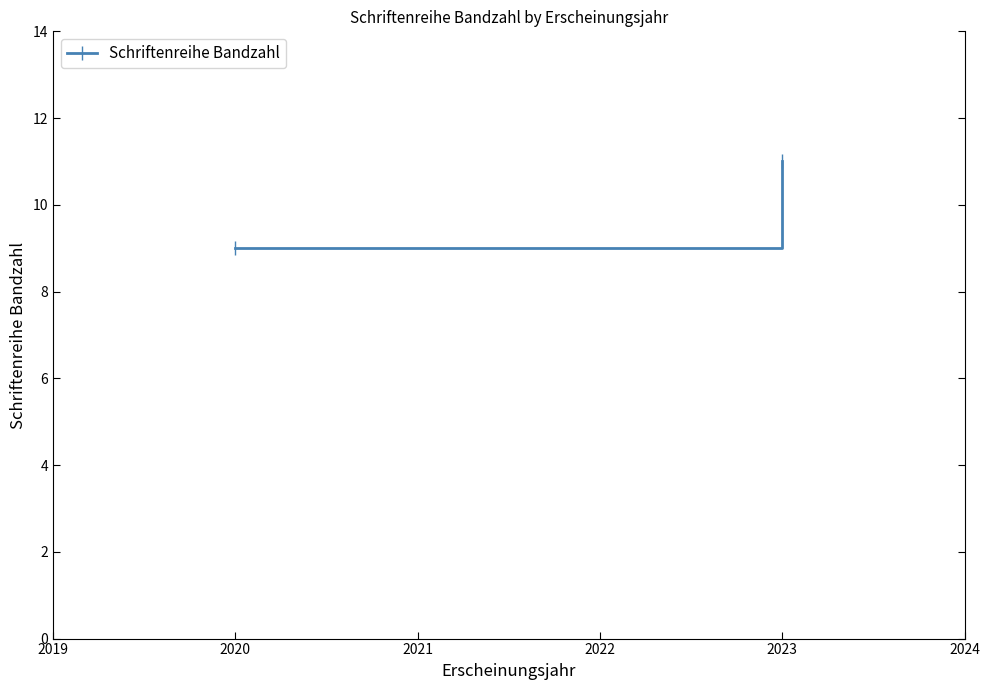

Count the values in the range 9 to 11.

2